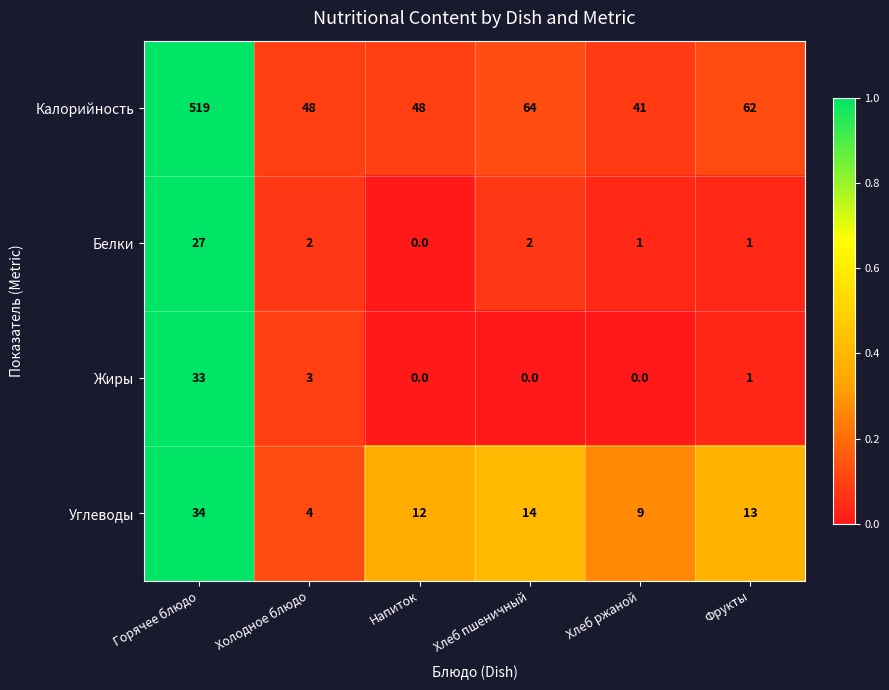

What is the sum of all Калорийность values?

782